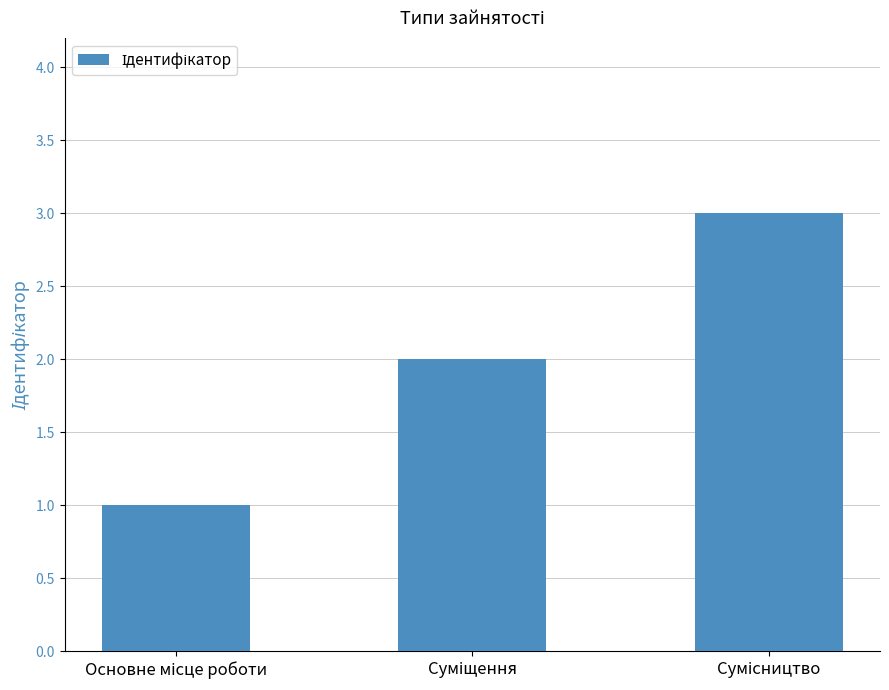

What is the difference between the maximum and second lowest values?

1